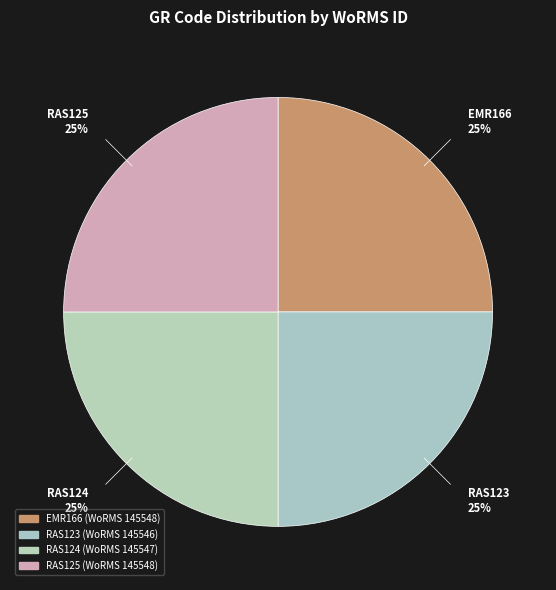

What percentage is the RAS124 slice, to the nearest percent?

25%